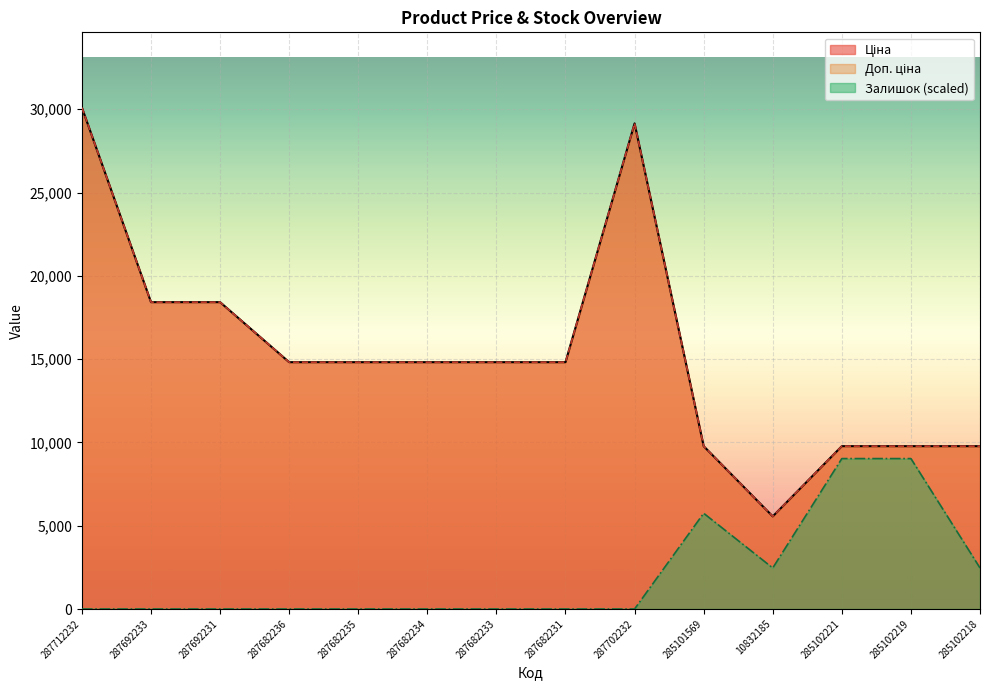

Where is the first local maximum for Ціна?

287702232